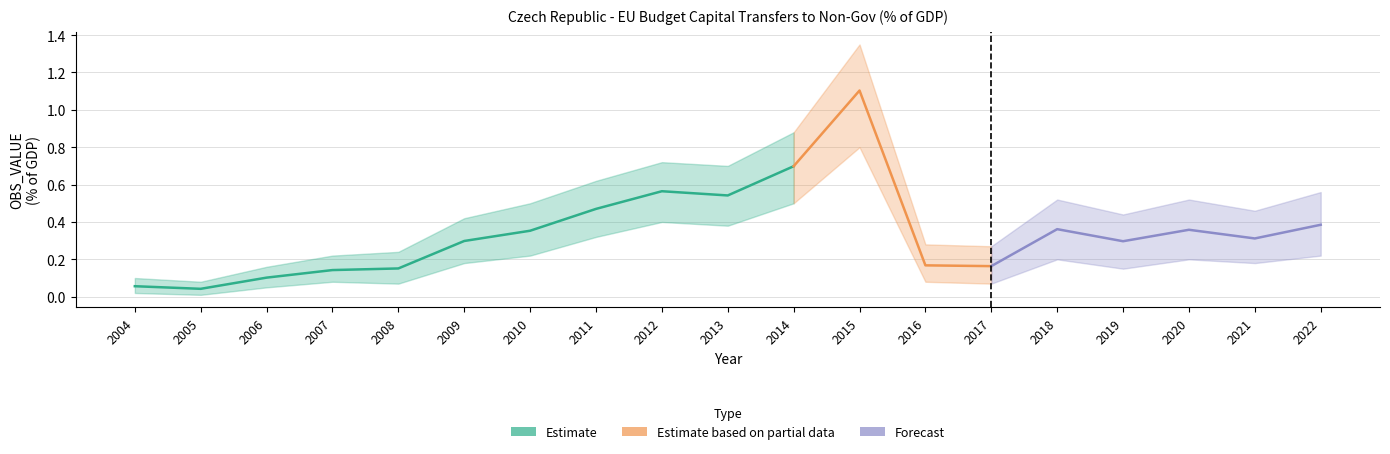

Reading left to right, what are all the values shown in this chart?

OBS_VALUE: 0.1	0.0	0.1	0.1	0.2	0.3	0.4	0.5	0.6	0.5	0.7	1.1	0.2	0.2	0.4	0.3	0.4	0.3	0.4
OBS_VALUE_lower: 0.0	0.0	0.1	0.1	0.1	0.2	0.2	0.3	0.4	0.4	0.5	0.8	0.1	0.1	0.2	0.1	0.2	0.2	0.2
OBS_VALUE_upper: 0.1	0.1	0.2	0.2	0.2	0.4	0.5	0.6	0.7	0.7	0.9	1.4	0.3	0.3	0.5	0.4	0.5	0.5	0.6